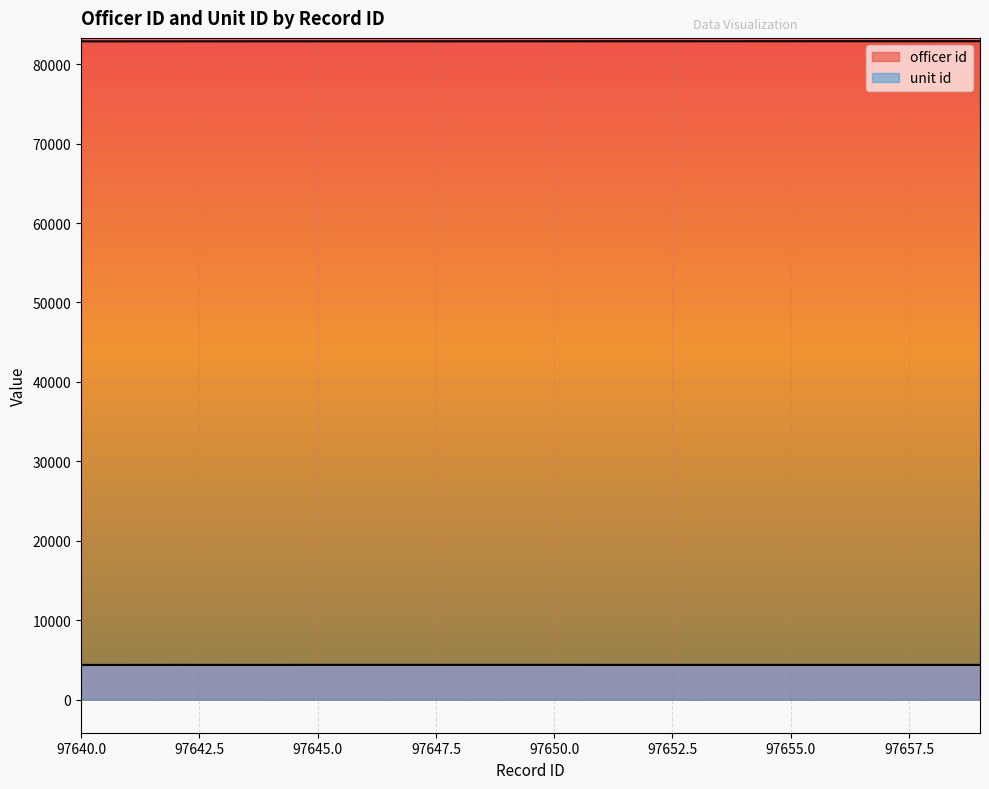

What is the difference between the unit id values at 97644 and 97655?

1